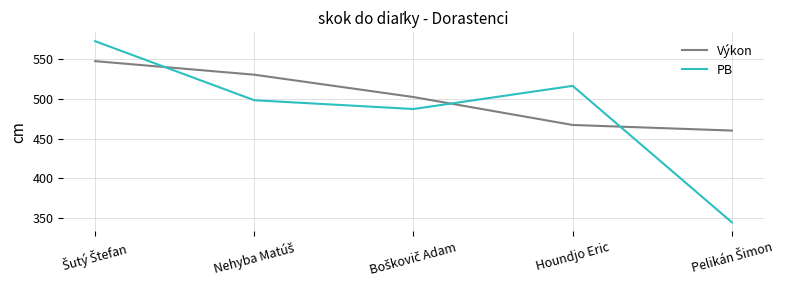

What is the maximum value shown in the chart?

572